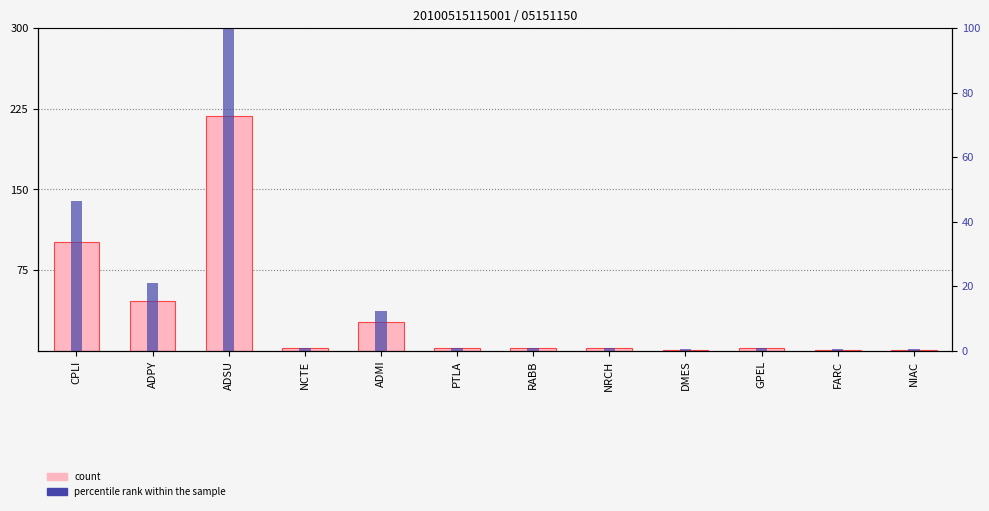

What is the total value across all series at DMES?

1.5